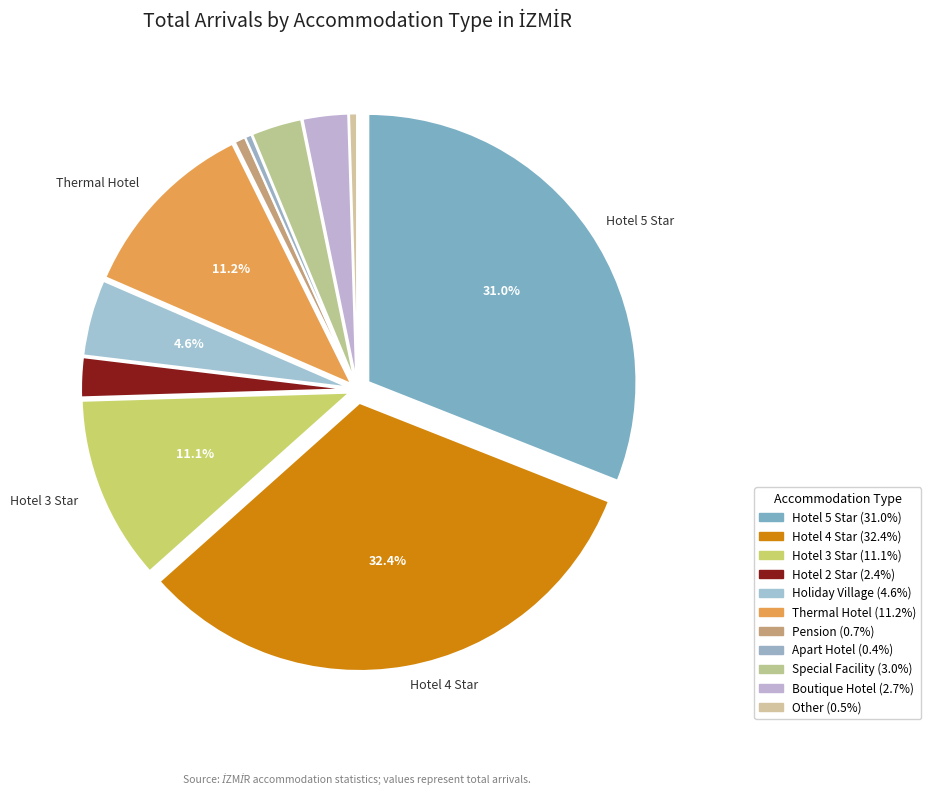

How many segments does this pie chart have?

11